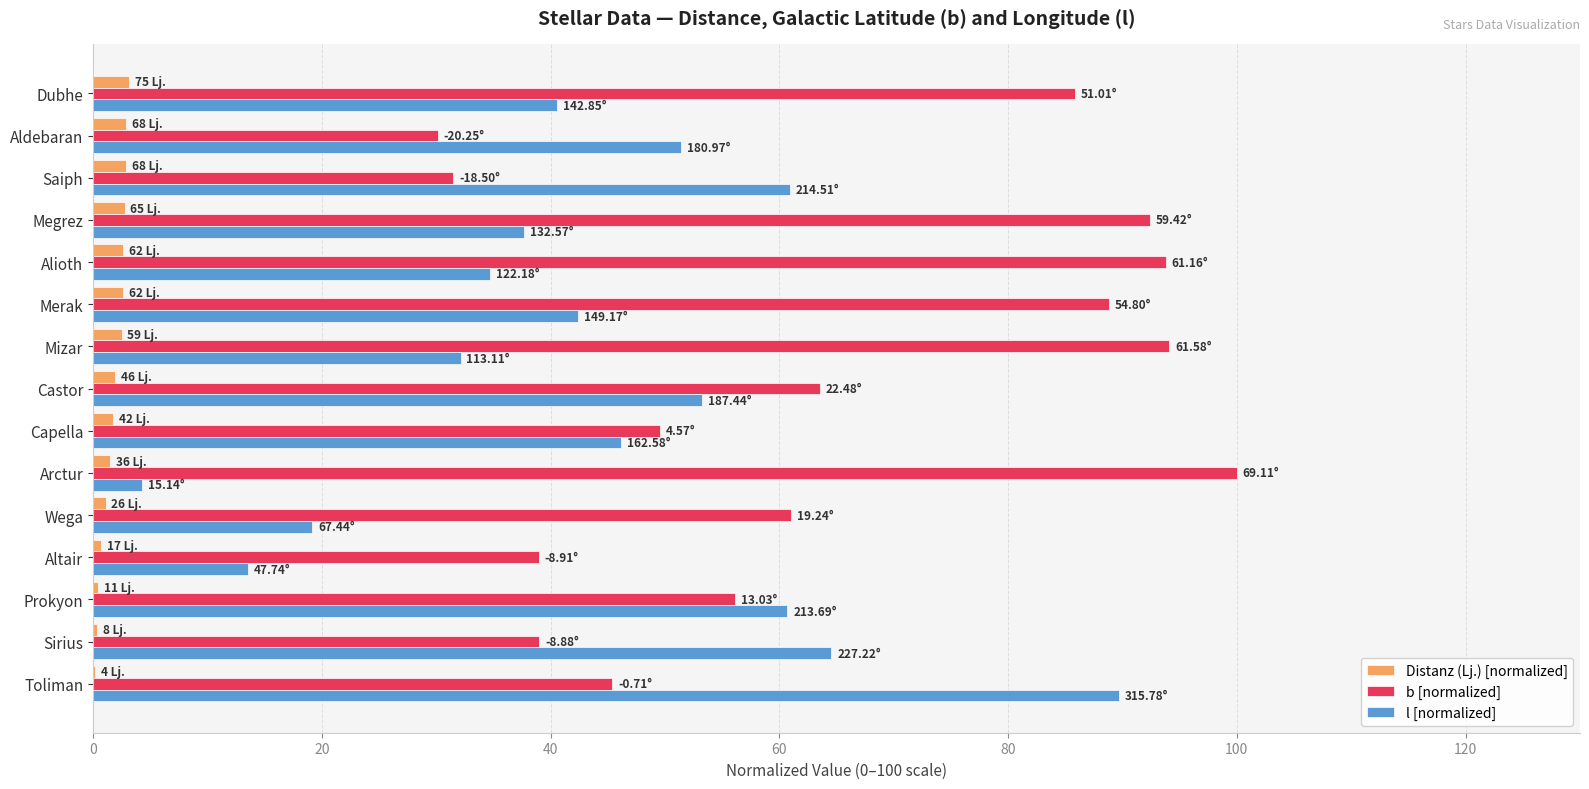

Is the value of l [normalized] at Sirius greater than the value of b [normalized] at Toliman?

Yes